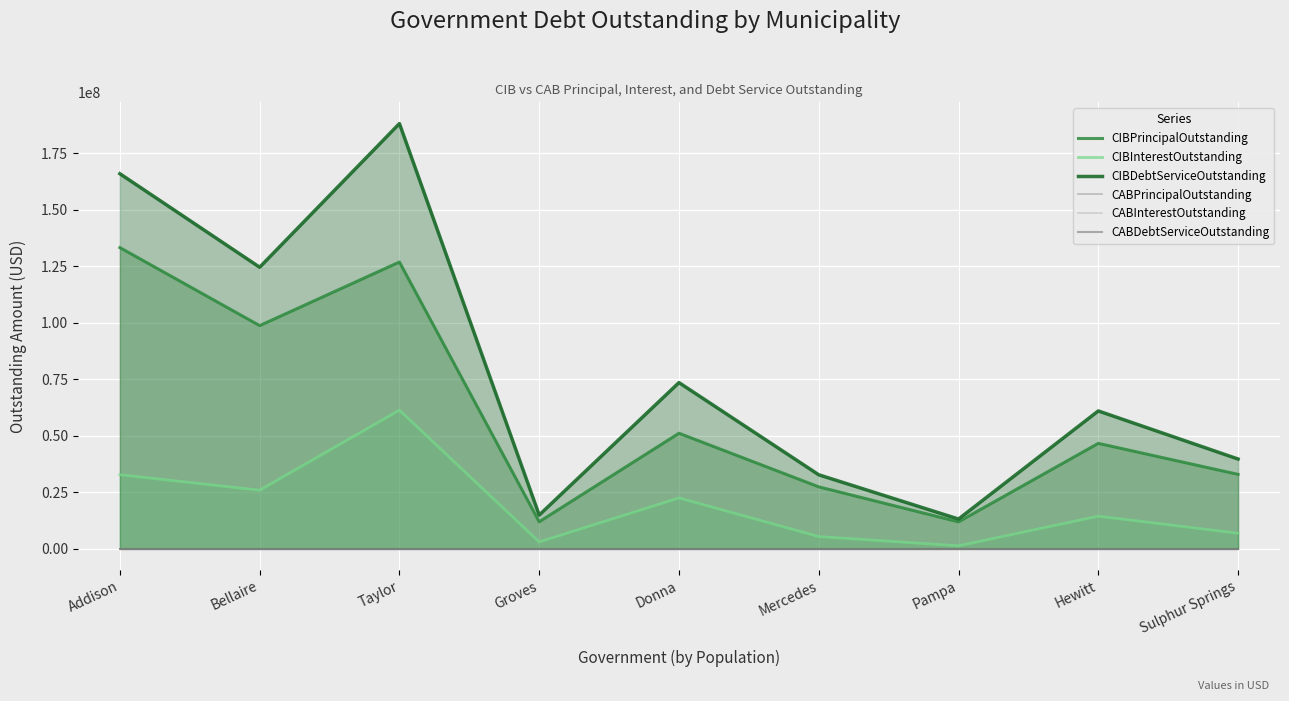

What is the greatest value displayed?

188113772.6